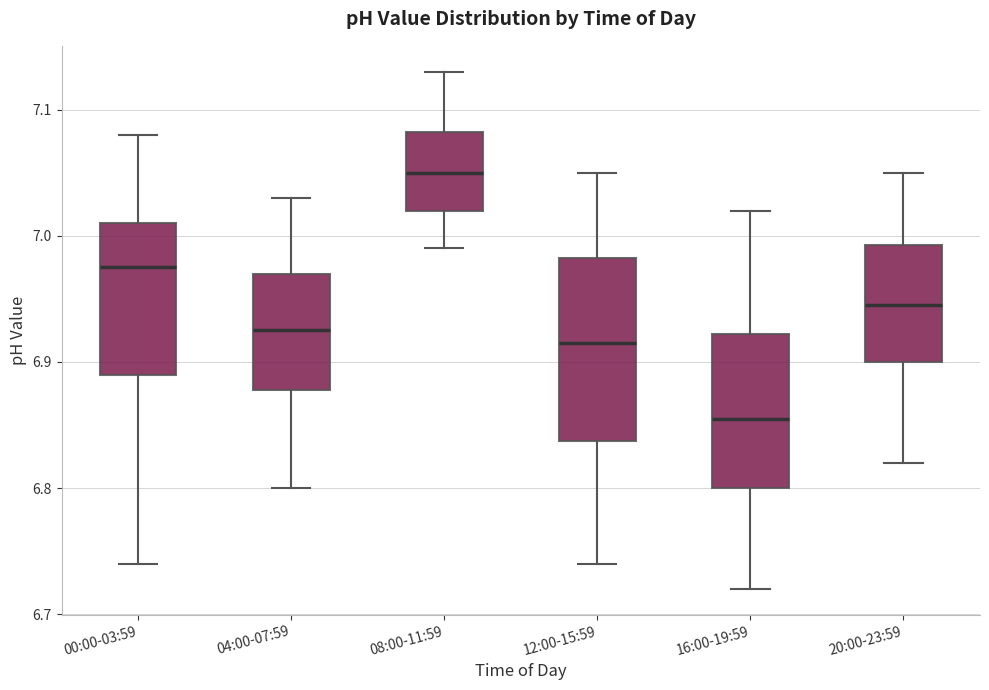

Reading left to right, transcribe this box plot: for each box, give where its median line is, the range the box spans, and where its two whiskers end, as read against the y-axis. The values are not printed on the chart, so give them approximately, as read against the axis.

00:00-03:59: median 6.98, box 6.89 to 7.01, whiskers 6.74 to 7.08
04:00-07:59: median 6.93, box 6.88 to 6.97, whiskers 6.80 to 7.03
08:00-11:59: median 7.05, box 7.02 to 7.08, whiskers 6.99 to 7.13
12:00-15:59: median 6.92, box 6.84 to 6.98, whiskers 6.74 to 7.05
16:00-19:59: median 6.86, box 6.80 to 6.92, whiskers 6.72 to 7.02
20:00-23:59: median 6.95, box 6.90 to 6.99, whiskers 6.82 to 7.05